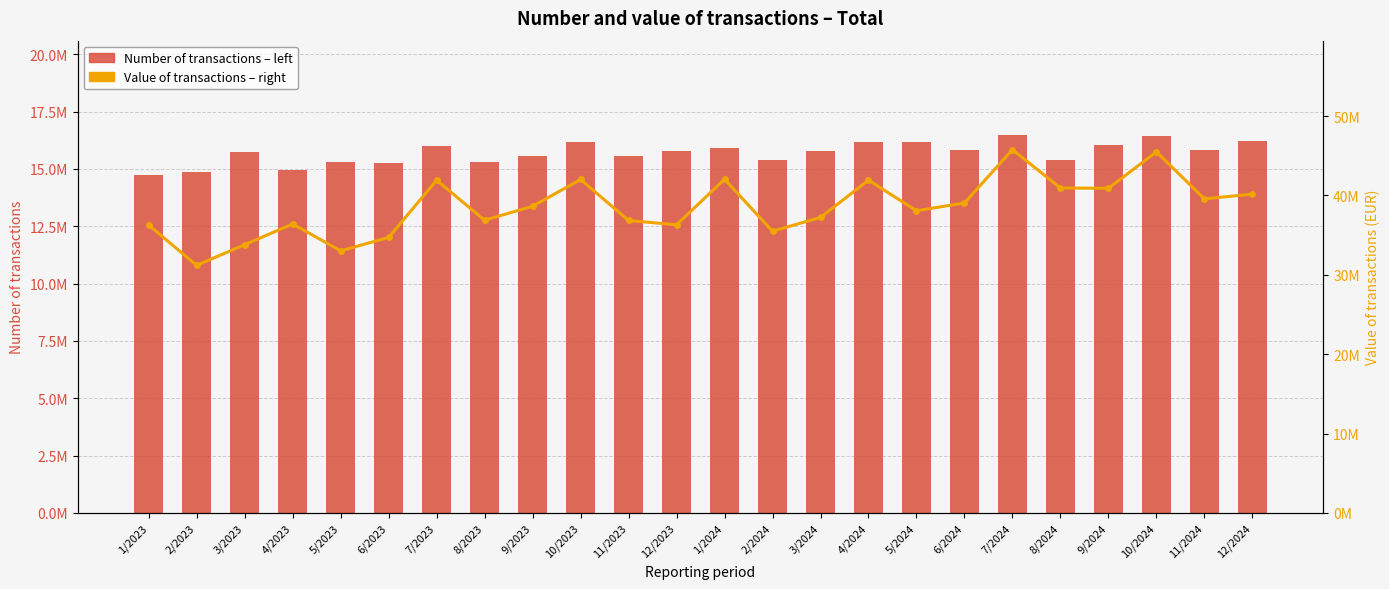

What is the difference between the maximum and minimum values in the Number of transactions – left series?

1757807.0